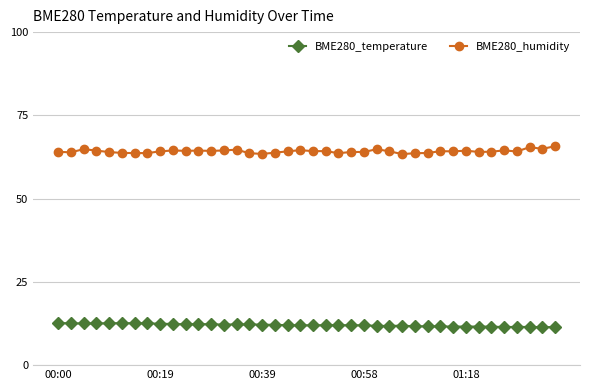

What is the average value of the BME280_temperature series?

12.0